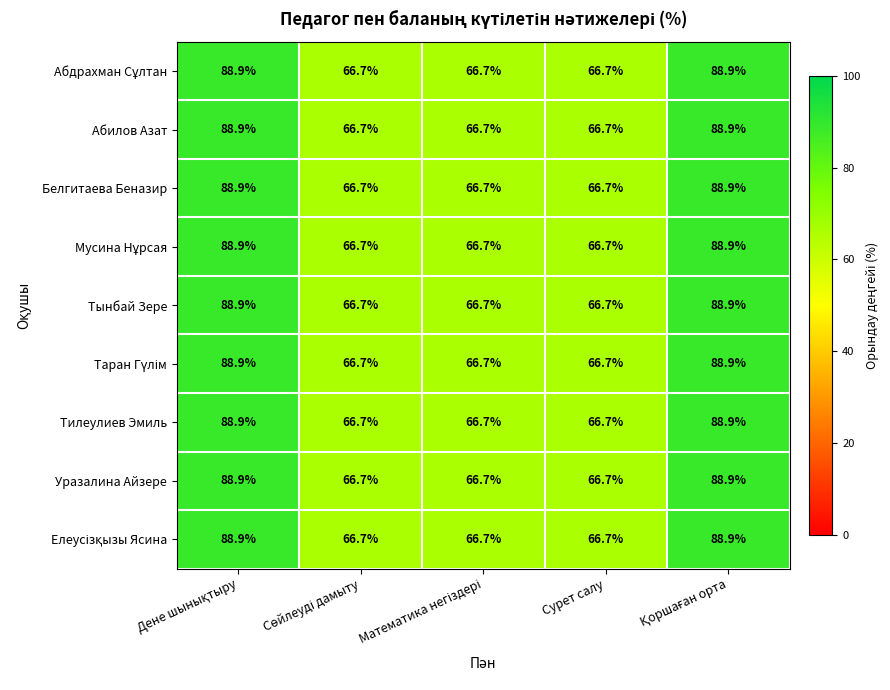

What is the total value across all series at Сурет салу?

600.3